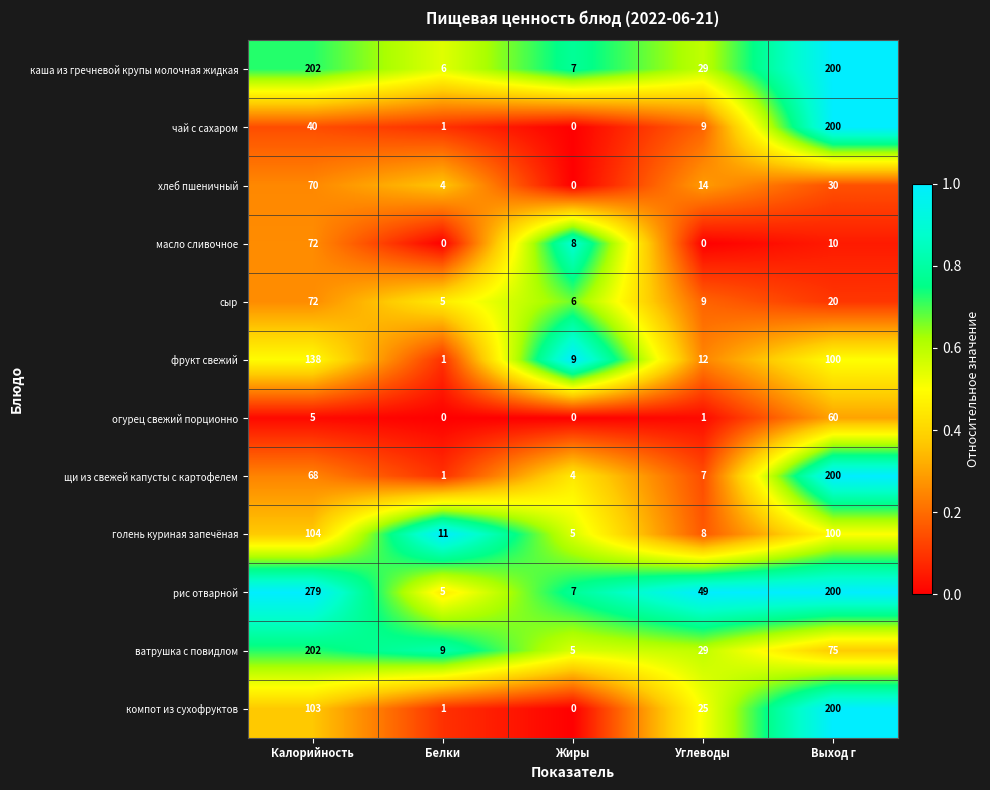

Which series changed the most between Калорийность and Белки?

рис отварной